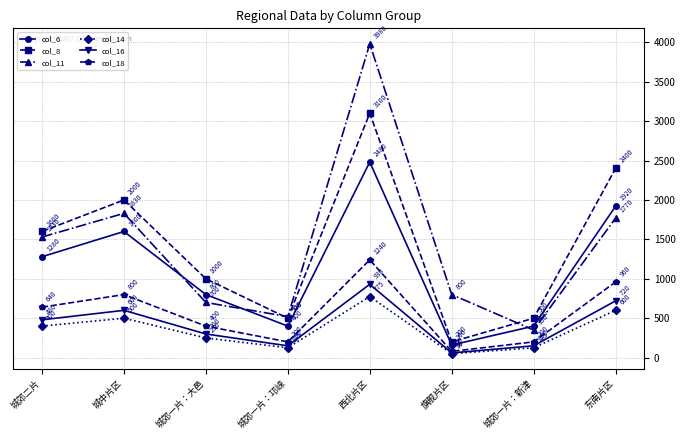

What is the total value across all series at 旗舰片区?

1350